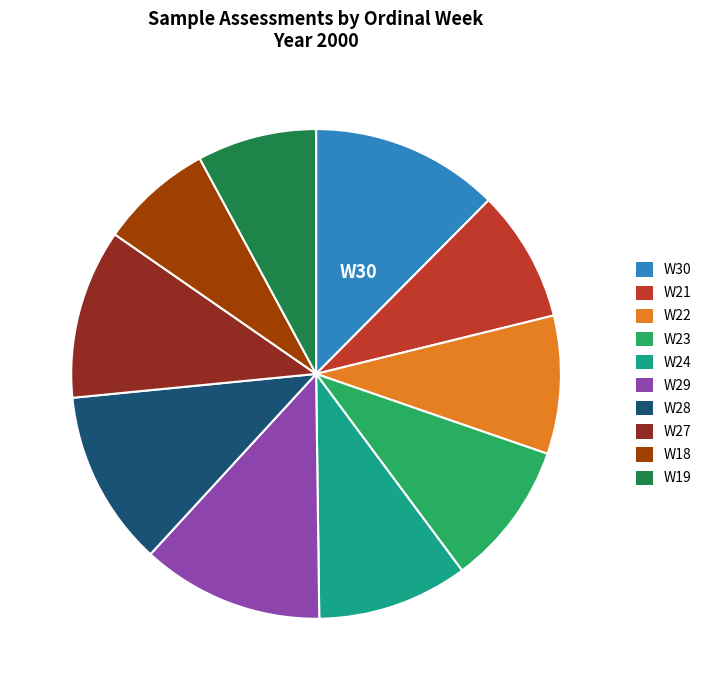

Do W23 and W28 together represent more than half of the pie?

No